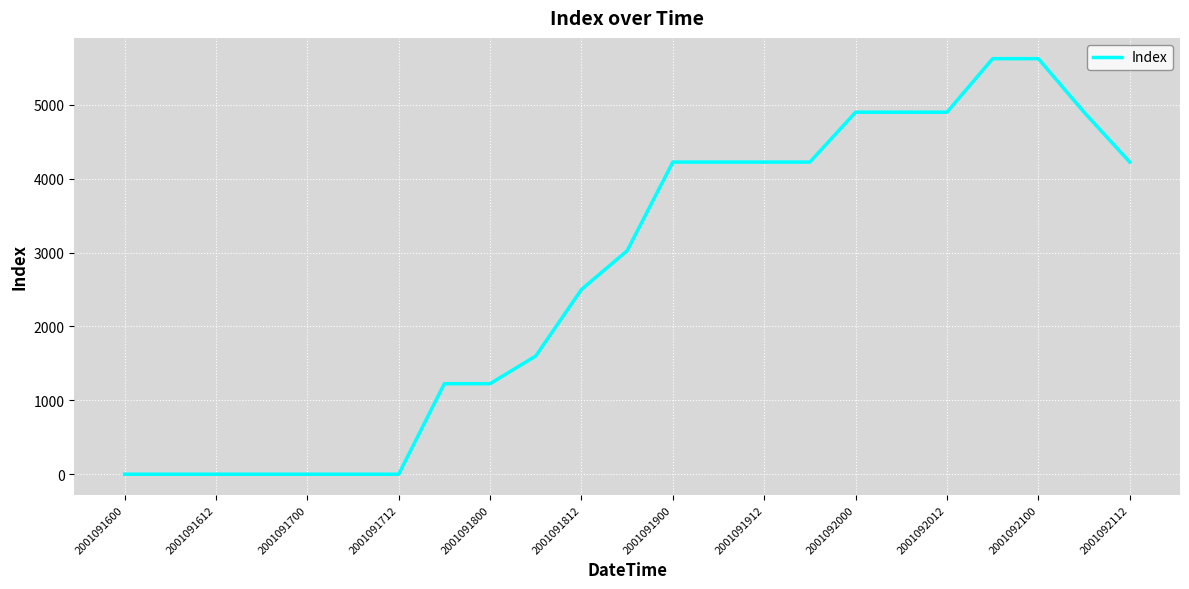

Count the number of data series in this chart.

1